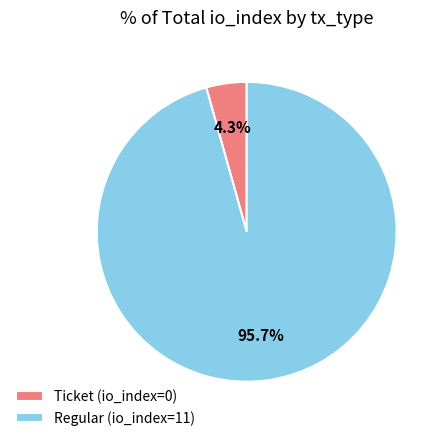

How much of the chart is everything except Ticket (io_index=0)?

95.7%